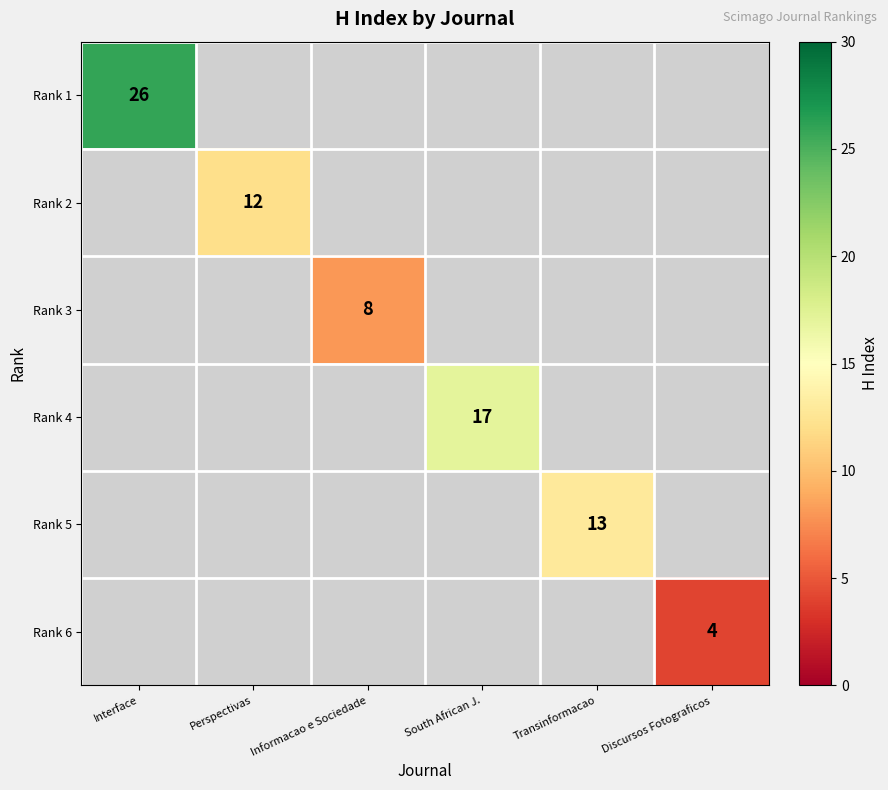

The value of Rank 3 at Informacao e Sociedade is 2. True or false?

False